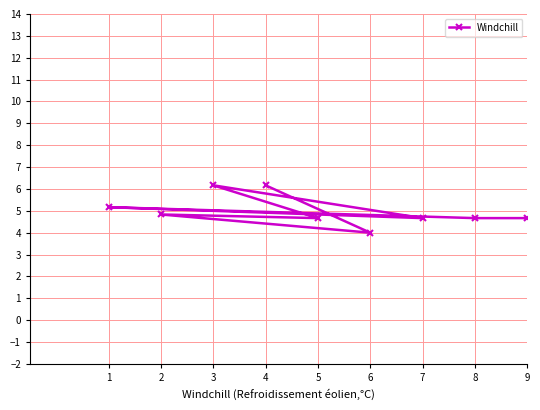

What is the value of the 9th point from the left?

4.7